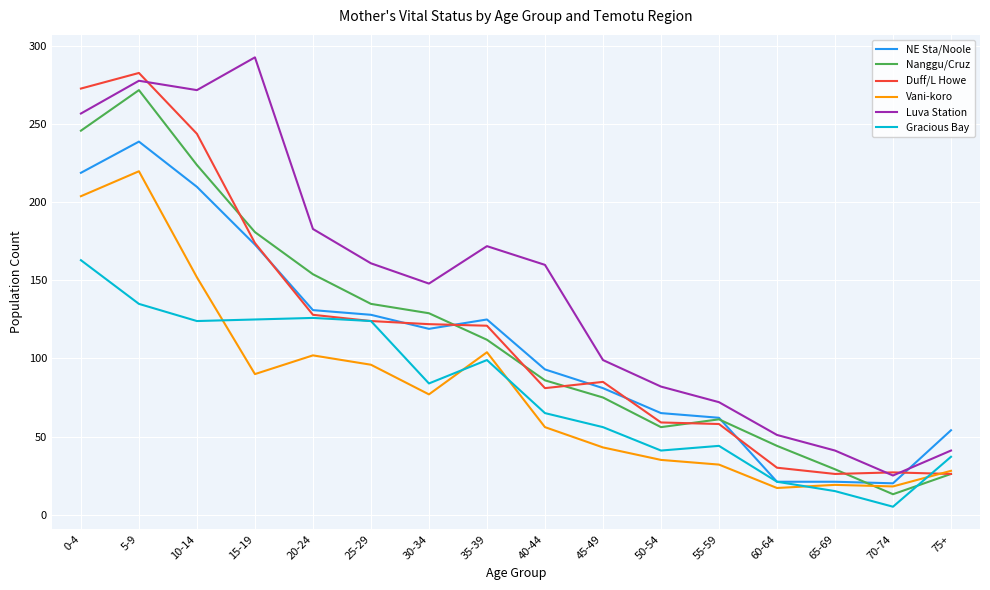

How many interior local peaks does the Luva Station series have?

3